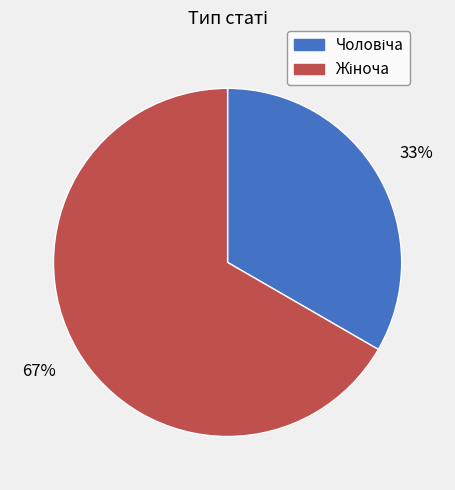

The Жіноча slice represents 61% of the pie. True or false?

False